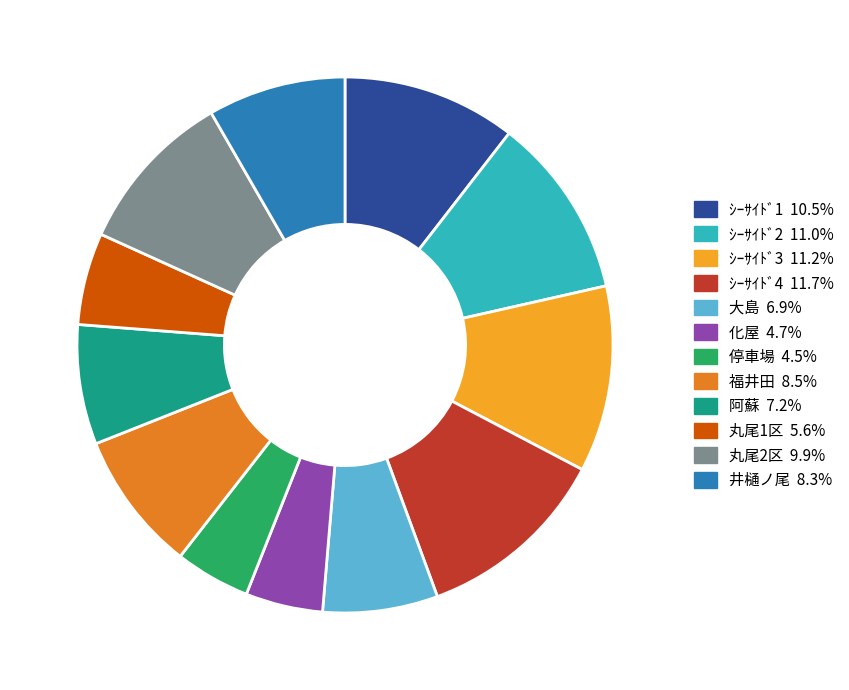

Is the sum of 井樋ノ尾 and 丸尾2区 greater than half?

No